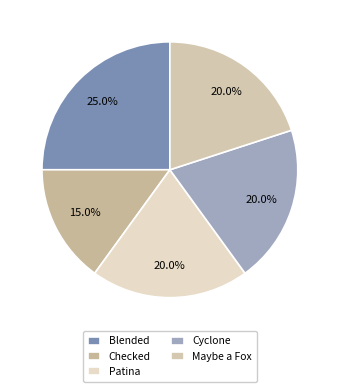

What percentage is the Maybe a Fox slice, to the nearest percent?

20%